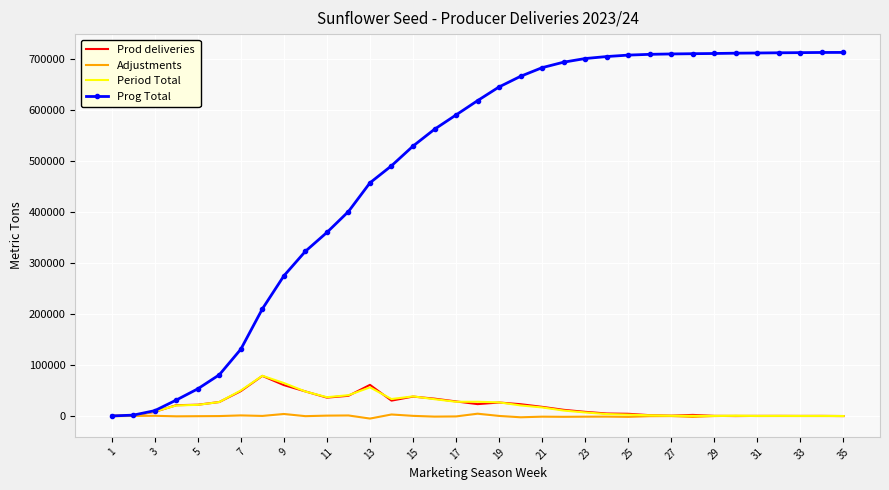

What is the highest value of the Prog Total series?

712117